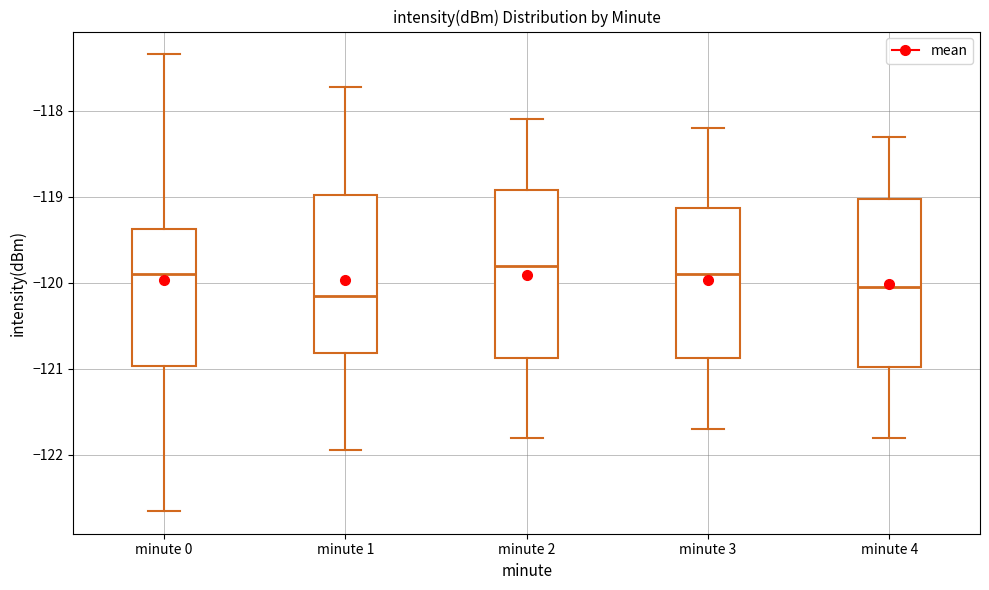

Reading left to right, read every box against the y-axis: the position of its median line, the range the box covers, and the ends of its whiskers. The values are not printed on the chart, so give them approximately, as read against the axis.

minute 0: median -119.9, box -121.0 to -119.4, whiskers -122.6 to -117.3
minute 1: median -120.1, box -120.8 to -119.0, whiskers -121.9 to -117.7
minute 2: median -119.8, box -120.9 to -118.9, whiskers -121.8 to -118.1
minute 3: median -119.9, box -120.9 to -119.1, whiskers -121.7 to -118.2
minute 4: median -120.0, box -121.0 to -119.0, whiskers -121.8 to -118.3